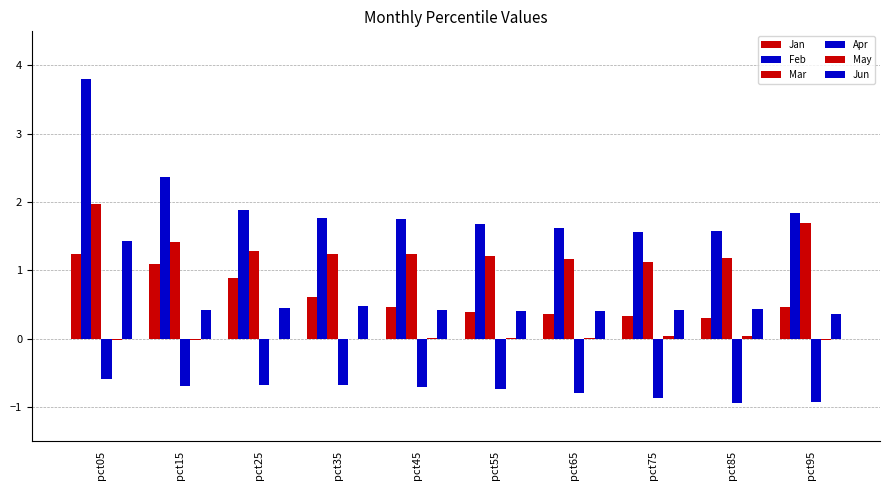

Is it true that Jun equals 0.2 at pct15?

False